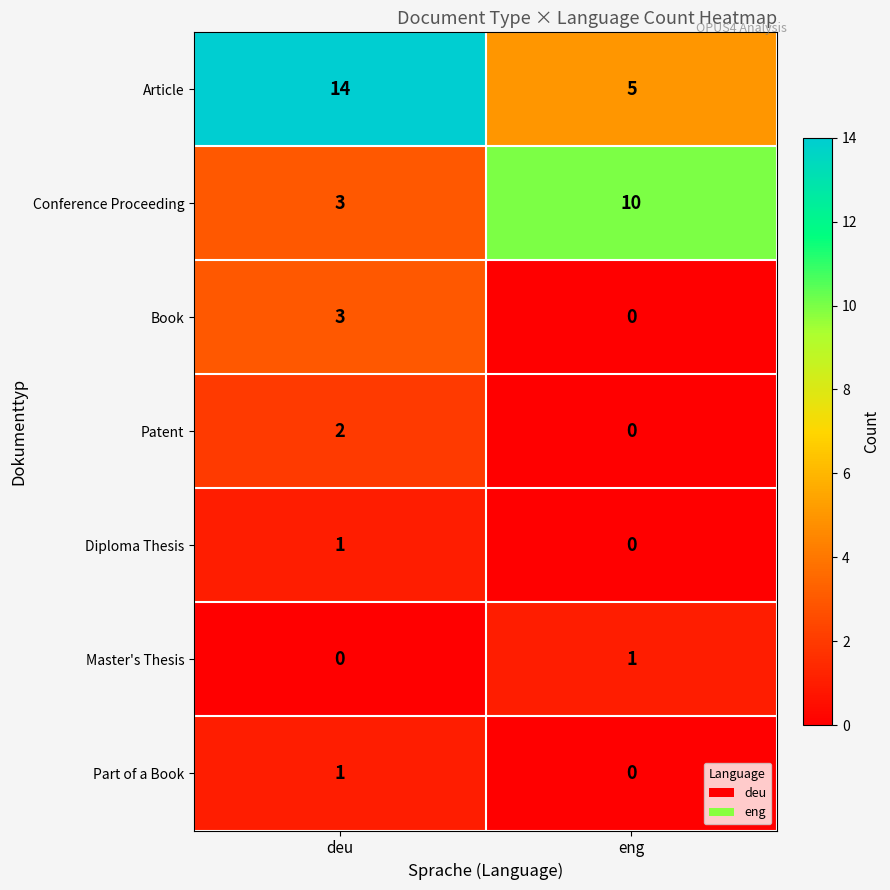

At which category is the sum across all series the highest?

deu